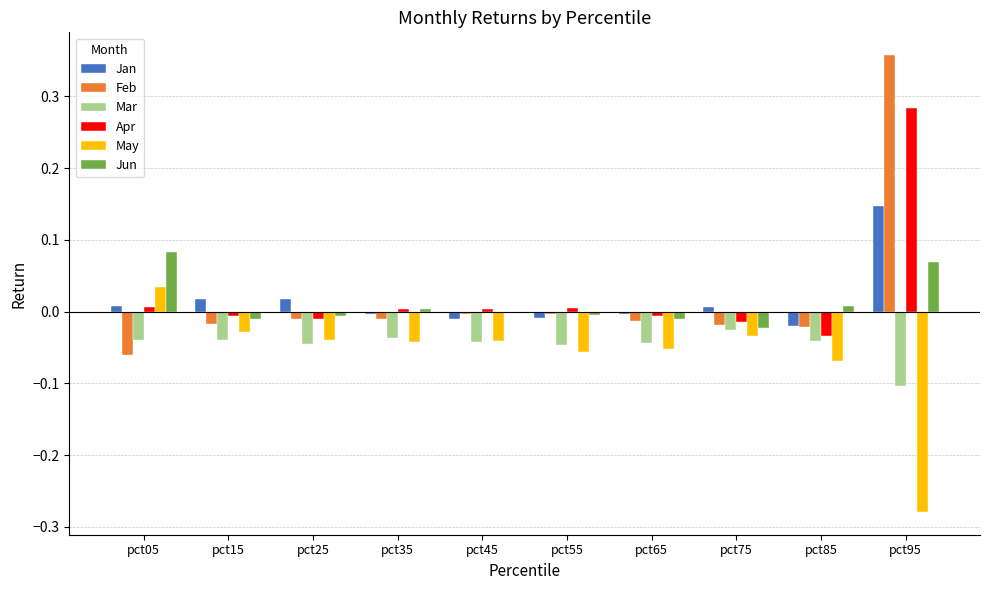

At which category is the sum across all series the highest?

pct95